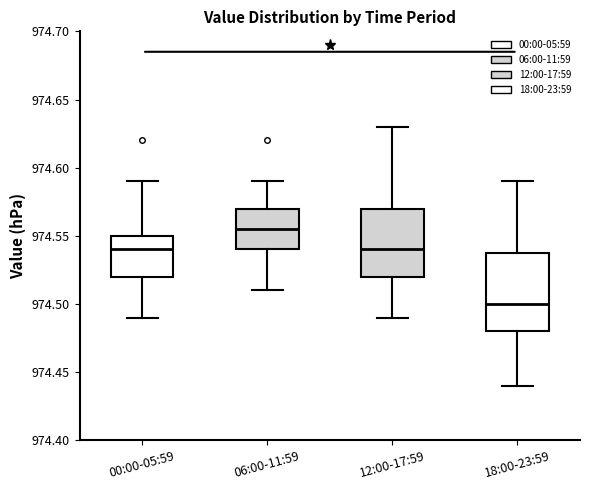

Reading left to right, read every box against the y-axis: the position of its median line, the range the box covers, and the ends of its whiskers. The values are not printed on the chart, so give them approximately, as read against the axis.

00:00-05:59: median 974.540, box 974.520 to 974.550, whiskers 974.490 to 974.590
06:00-11:59: median 974.555, box 974.540 to 974.570, whiskers 974.510 to 974.590
12:00-17:59: median 974.540, box 974.520 to 974.570, whiskers 974.490 to 974.630
18:00-23:59: median 974.500, box 974.480 to 974.540, whiskers 974.440 to 974.590